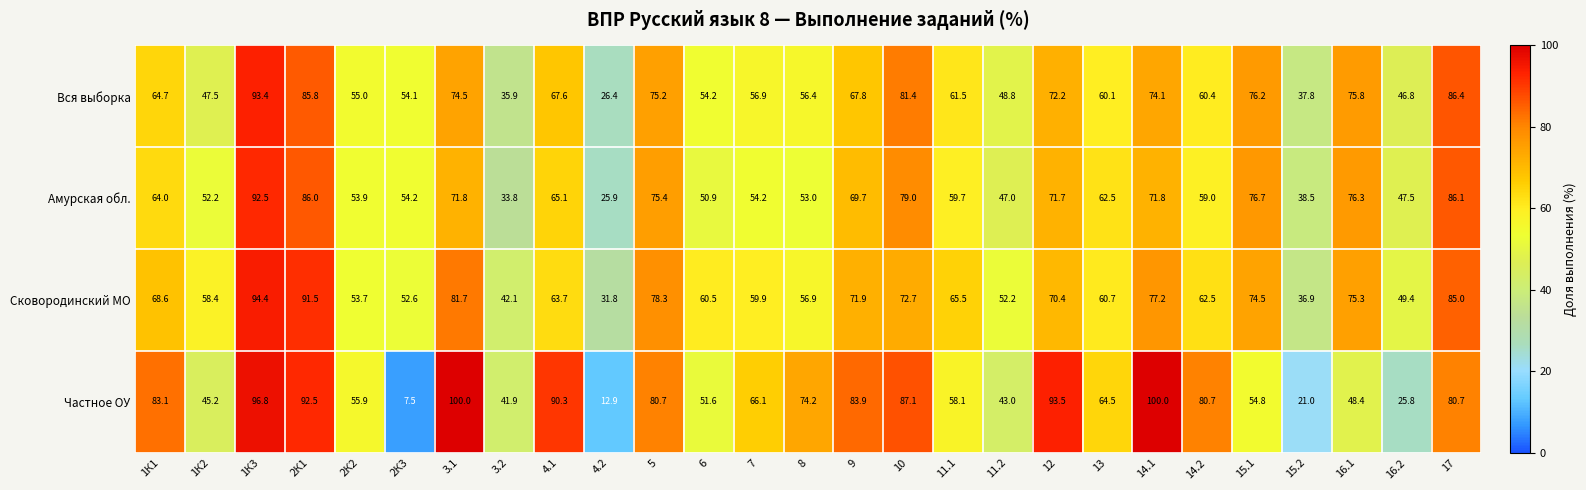

What is the average value of the Сковородинский МО series?

64.8